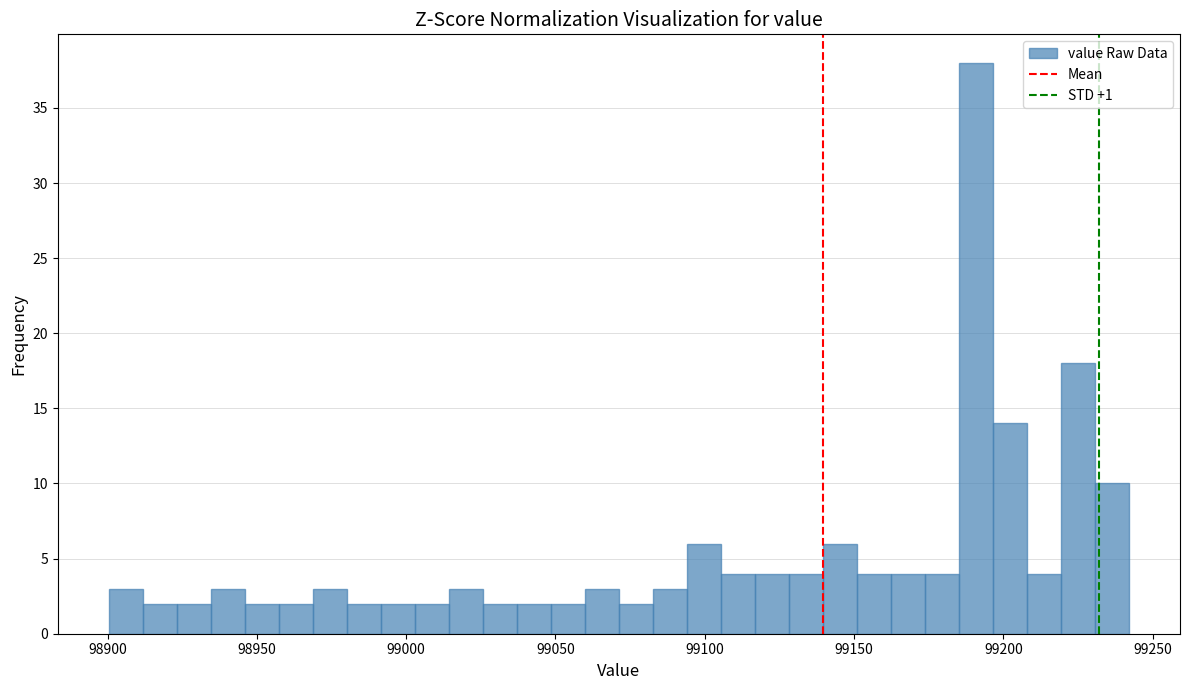

Around what value on the x-axis is the tallest bar? Give the approximate position of its centre, as read against the axis.

99190